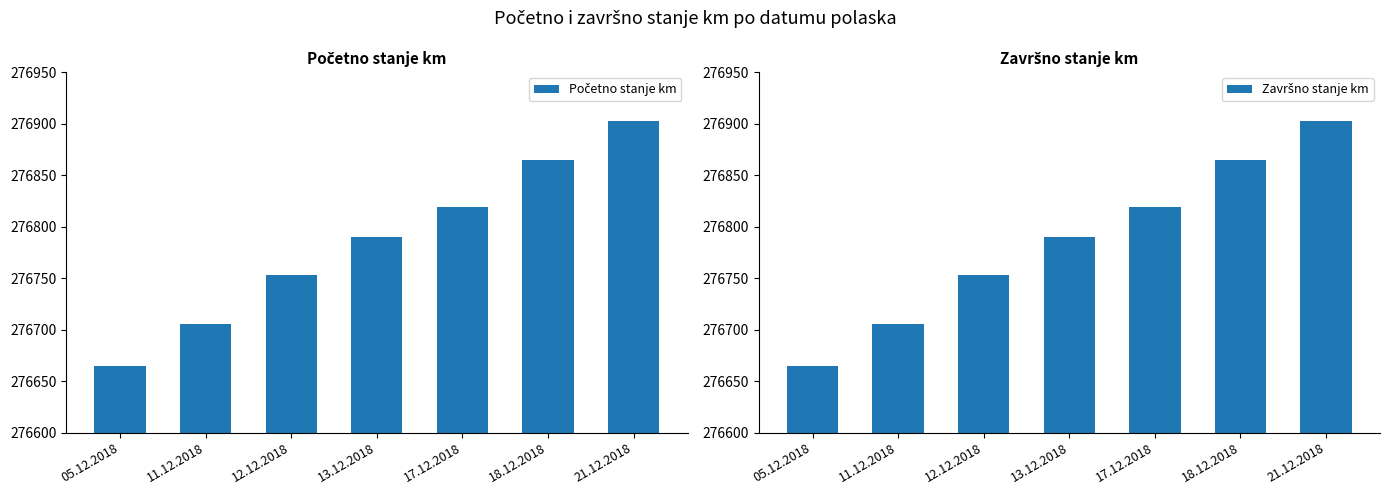

How many Početno stanje km values are between 276705 and 276865?

5